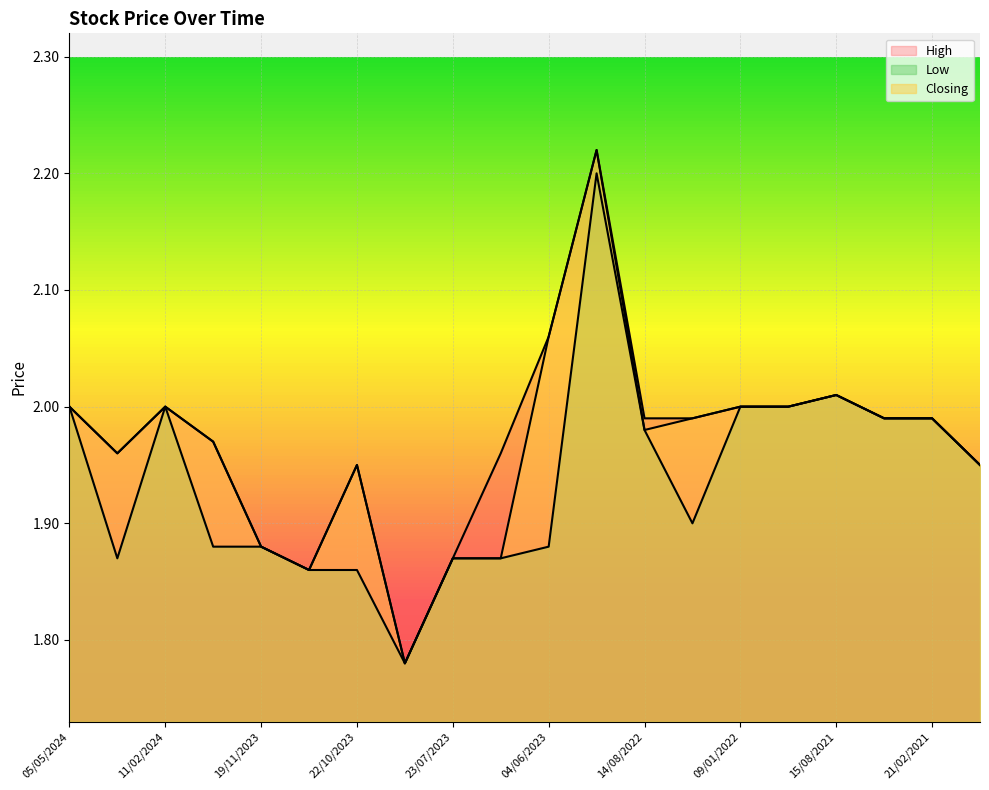

At which category does Closing reach its first local valley?

28/04/2024